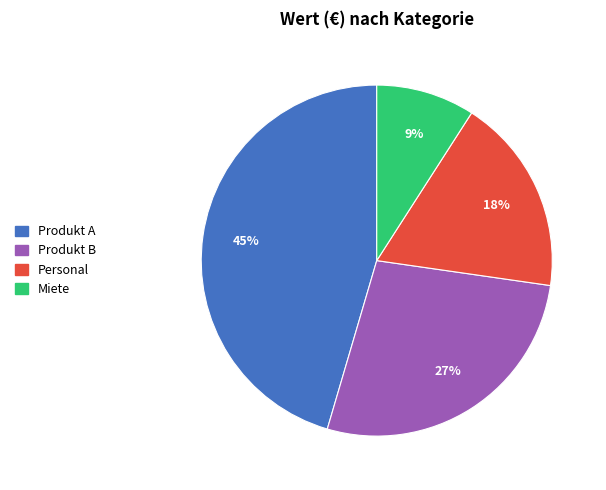

How many segments does this pie chart have?

4